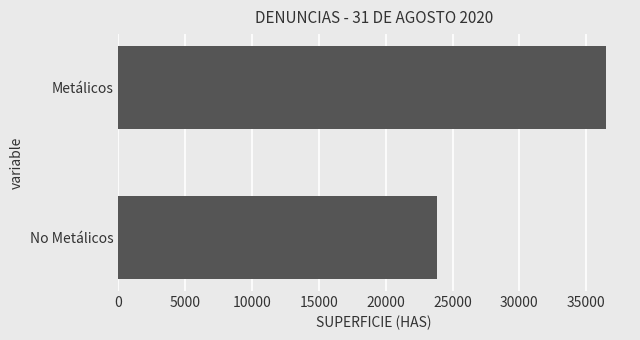

What is the label of the 2nd bar from the top?

No Metálicos